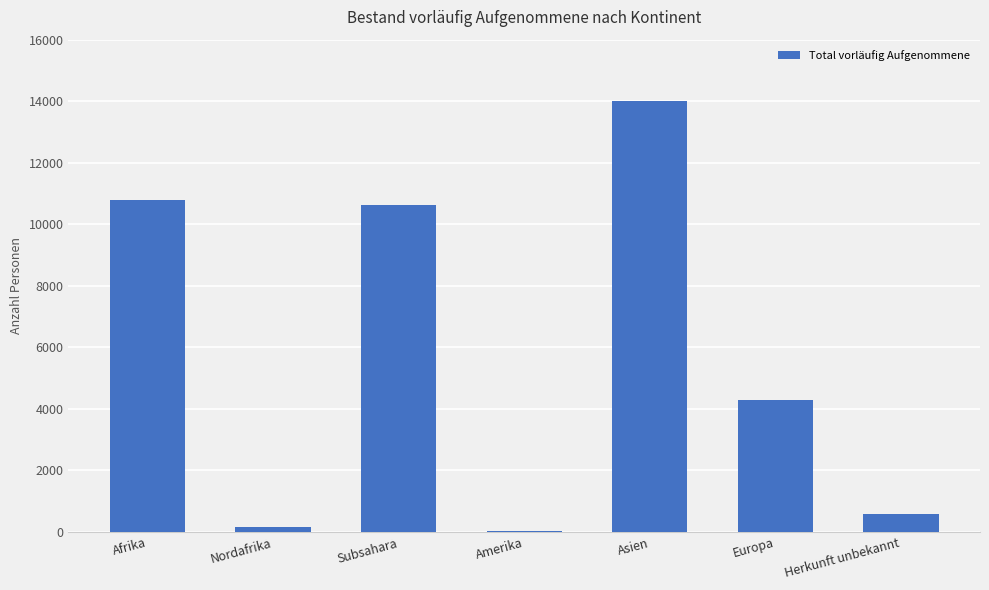

What is the sum of the values at Herkunft unbekannt and Europa?

4887